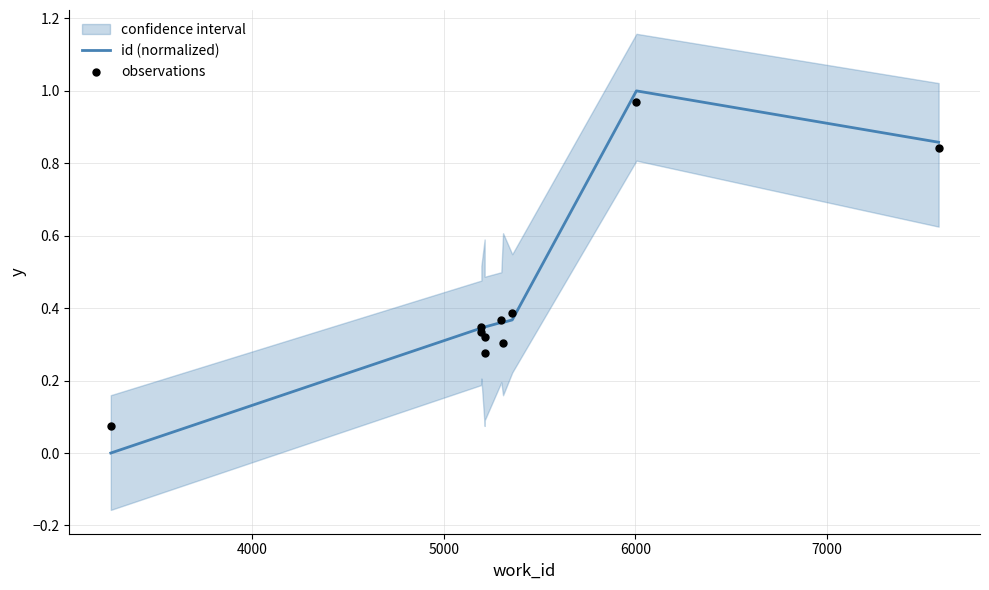

Which series contains the lowest Y value?

id (normalized)